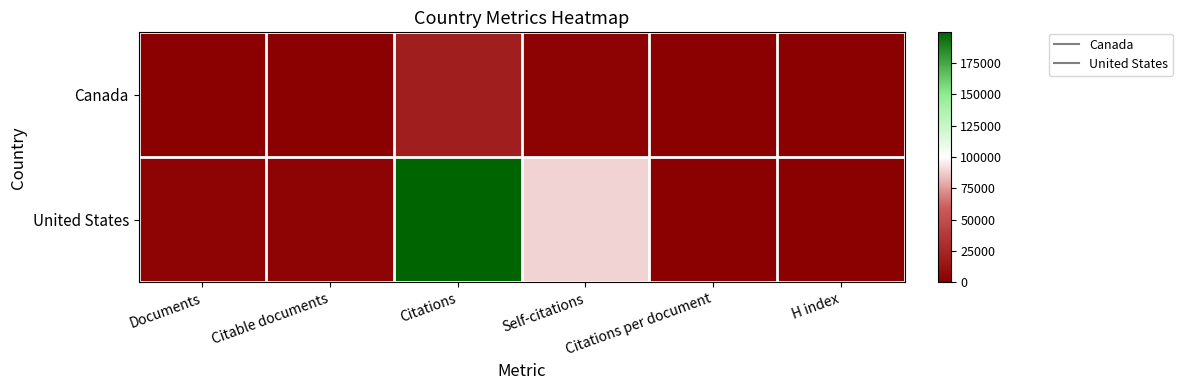

Which has a higher value, Self-citations or Citations?

Citations